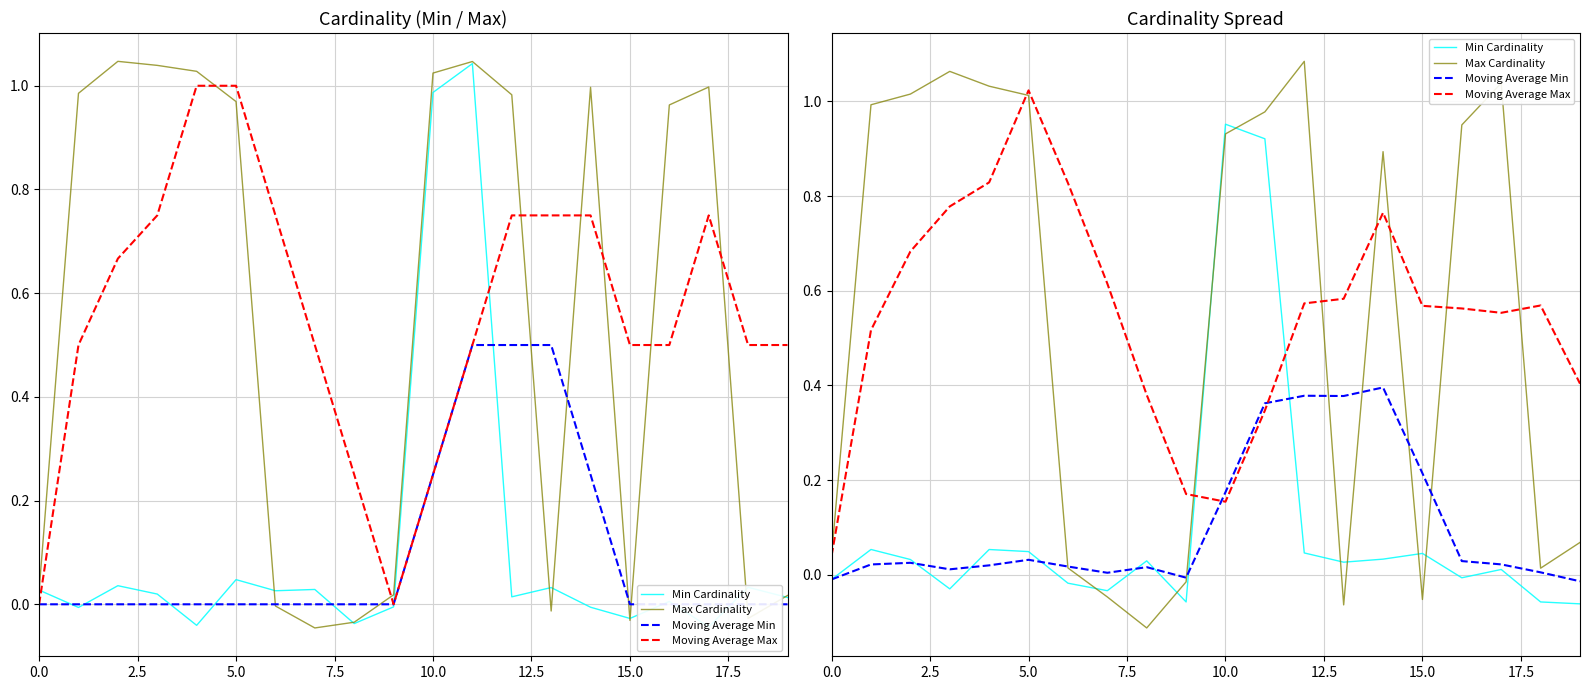

What is the sum of the Max Cardinality values at 5.0 and 17?

2.1